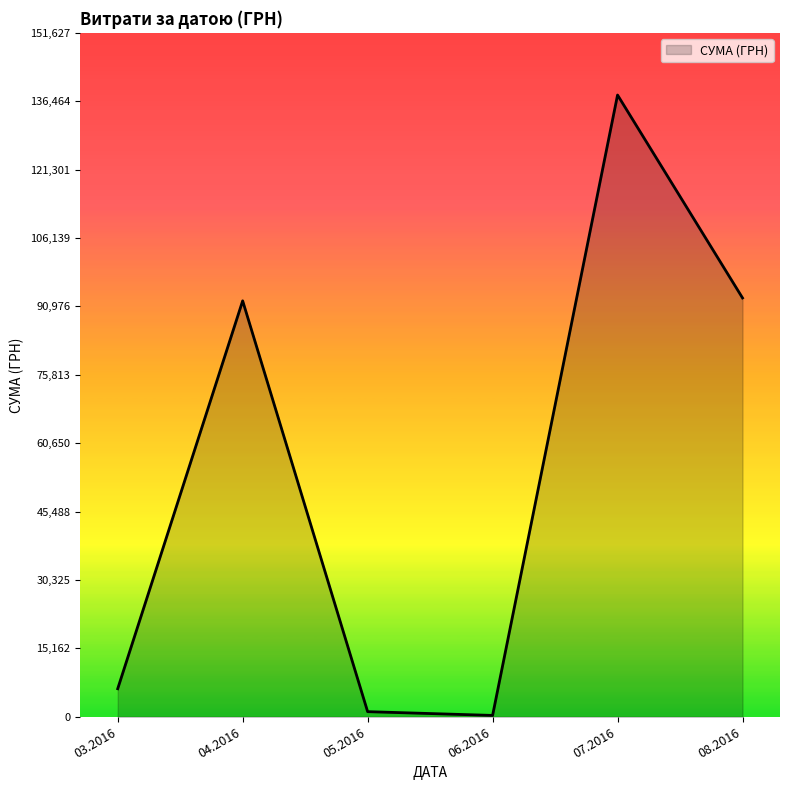

True or false: the data has more than 1 interior local peaks.

True